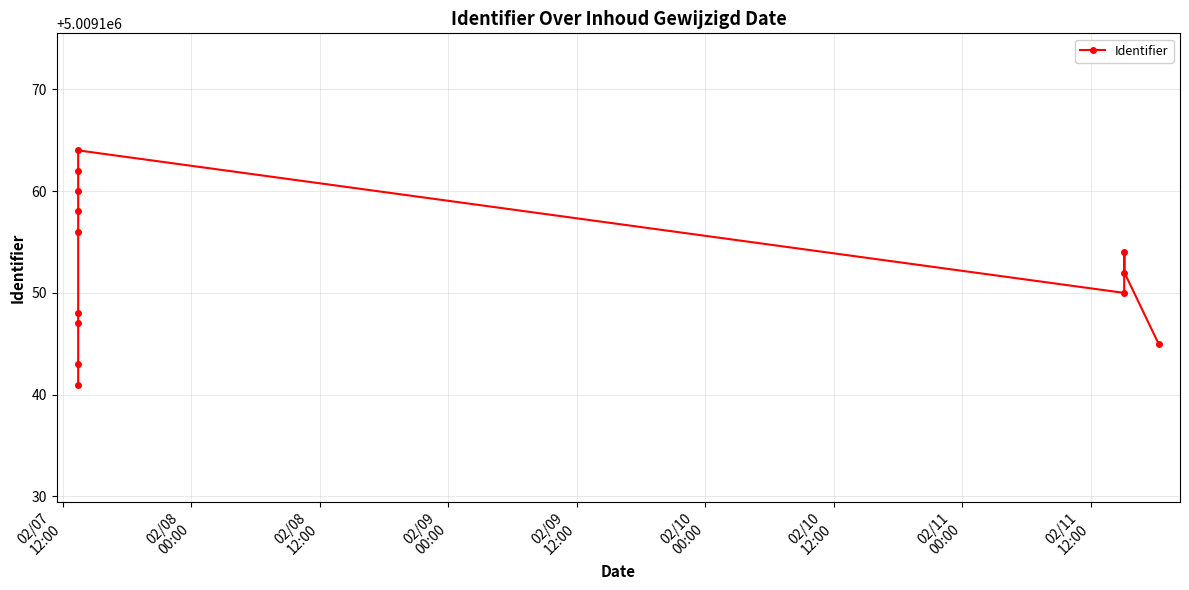

What is the minimum value shown in the chart?

5009141